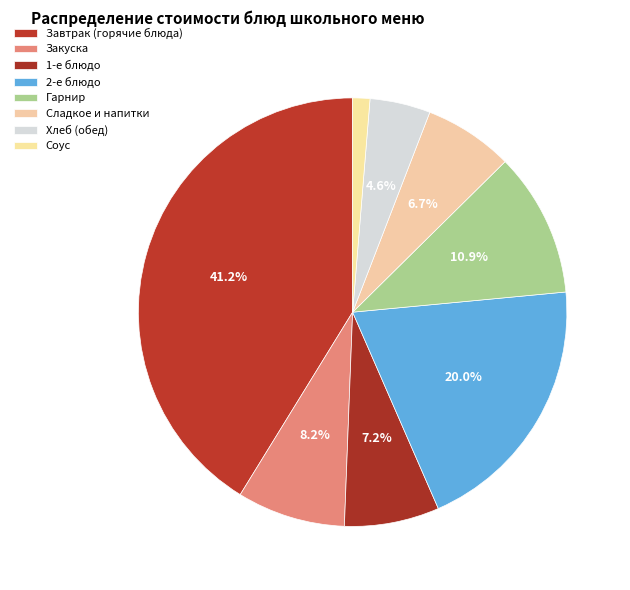

Count the number of slices in the pie.

8